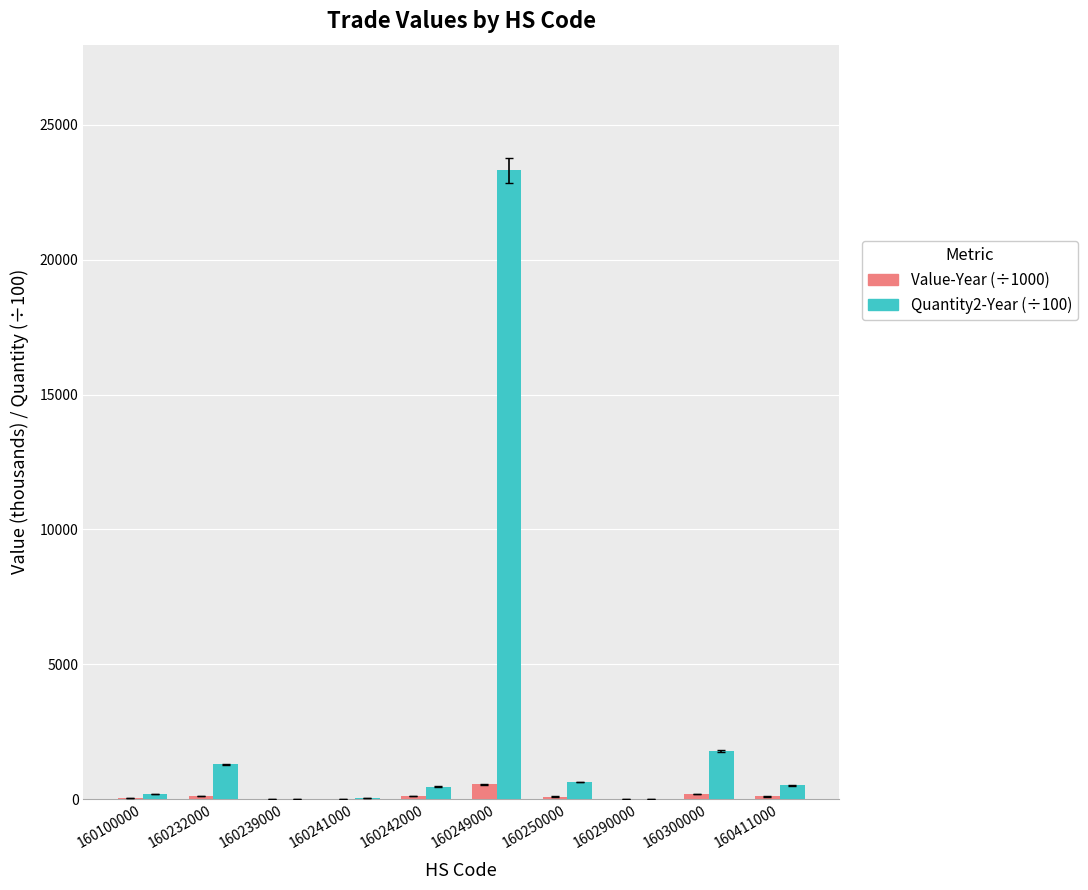

What is the maximum value shown in the chart?

23311.7